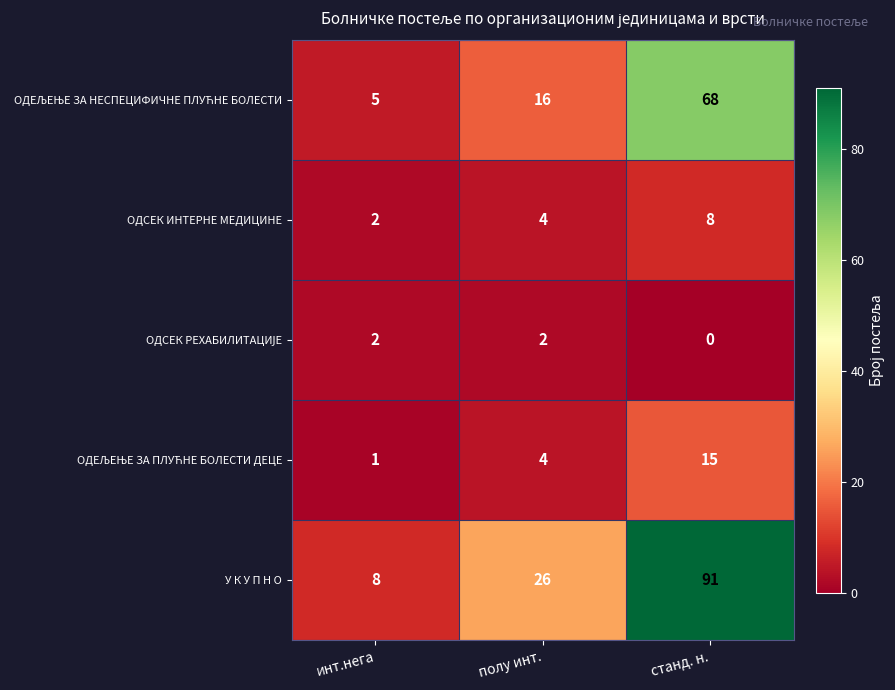

Which series changed the most between инт.нега and станд. н.?

У К У П Н О